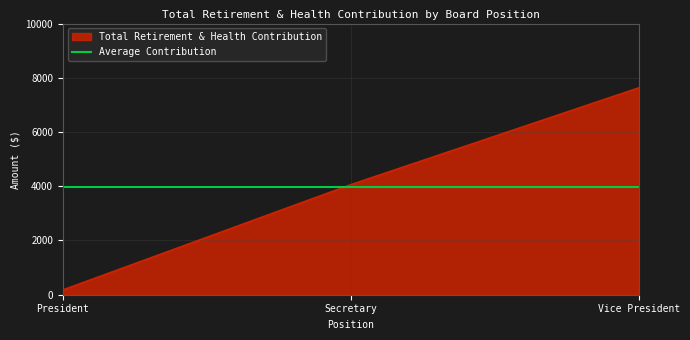

What is the highest value of the Average Contribution series?

3954.7